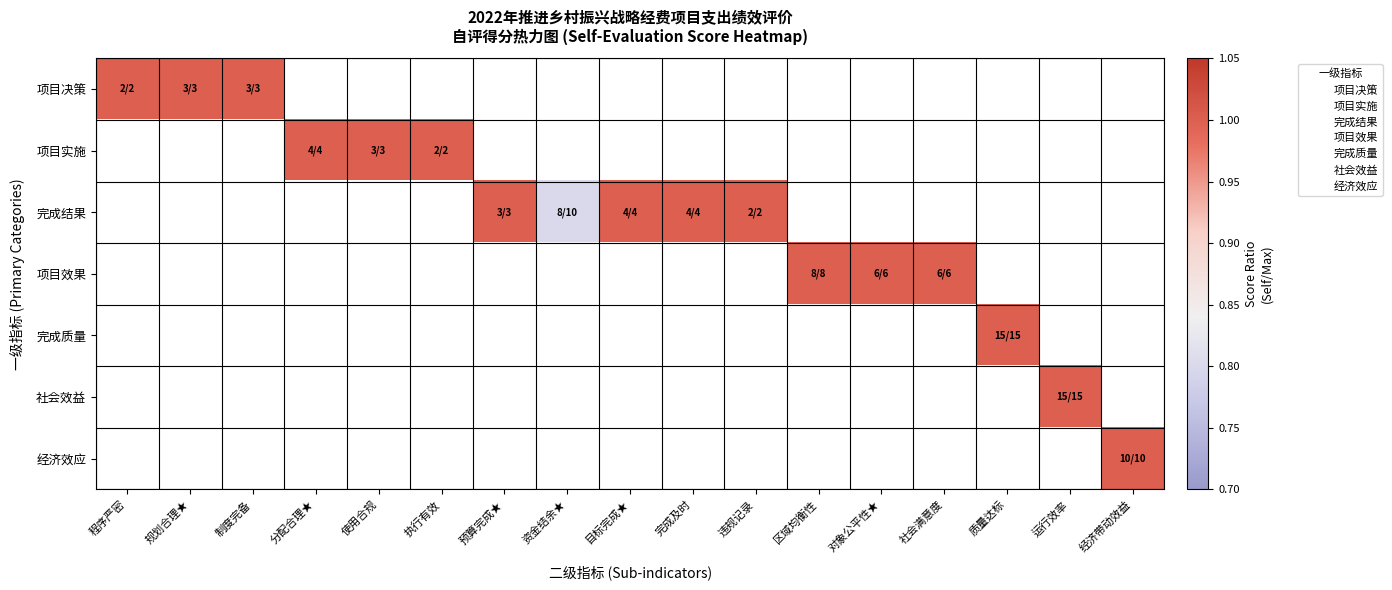

Is it true that 完成结果 equals 0.4 at 完成及时?

False